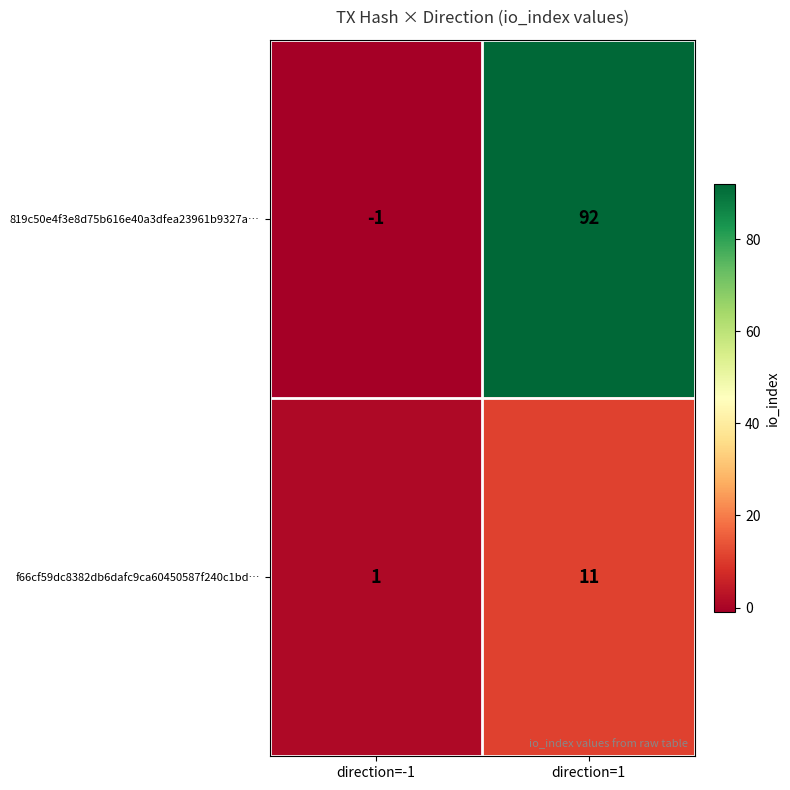

Reading left to right, what are all the values shown in this chart?

819c50e4f3e8d75b616e40a3dfea23961b9327a…: -1	92
f66cf59dc8382db6dafc9ca60450587f240c1bd…: 1	11